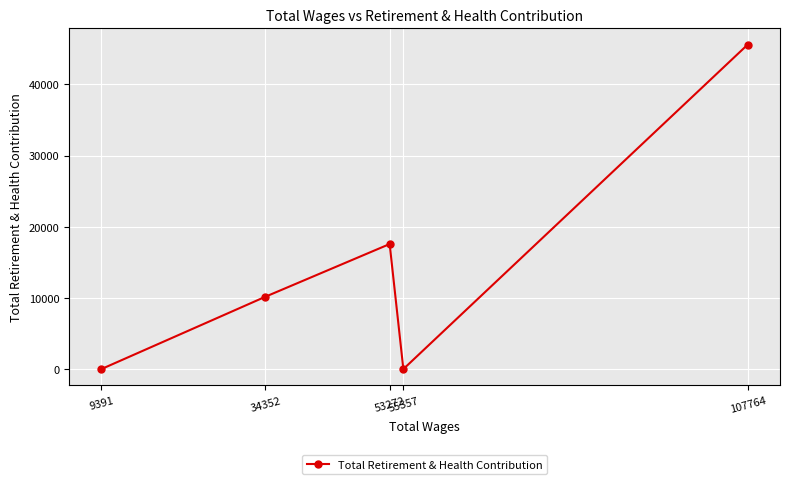

How many lines are shown in the chart?

1